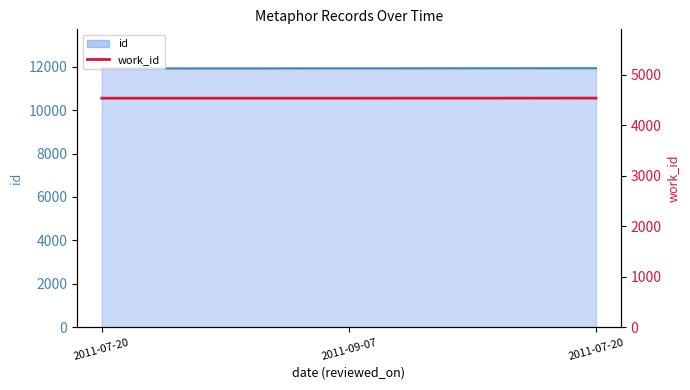

At which label does id reach its minimum?

2011-07-20